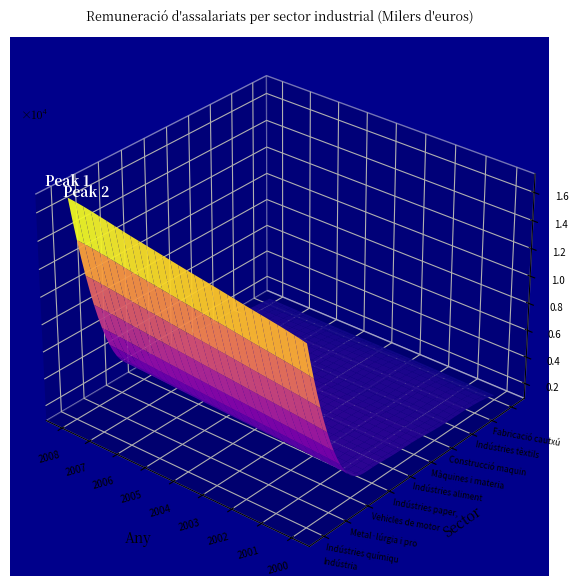

What is the average value of the Màquines i material elèctric series?

1585